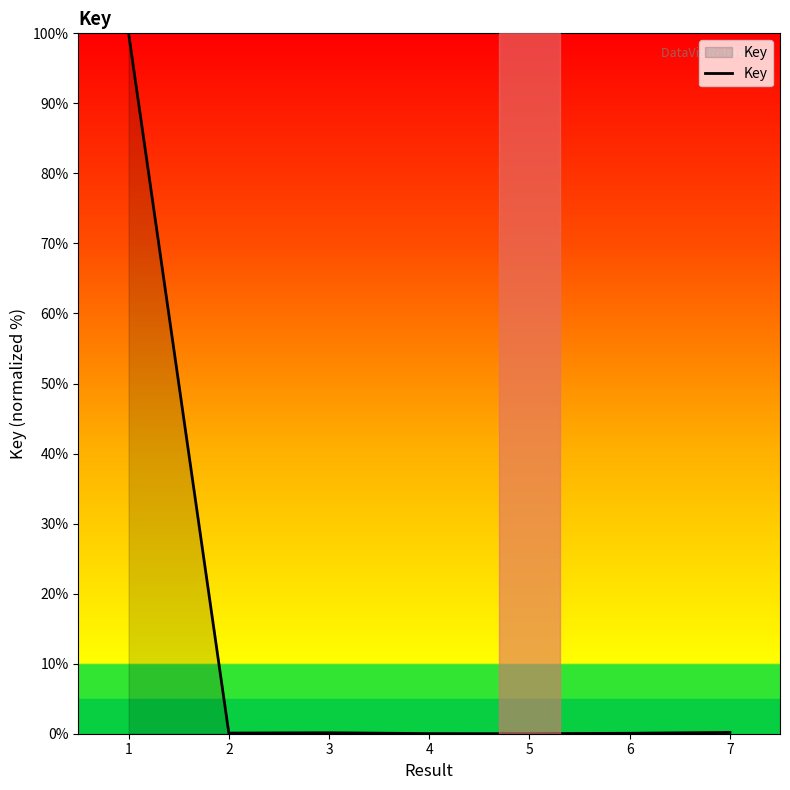

What is the maximum value shown in the chart?

100.0